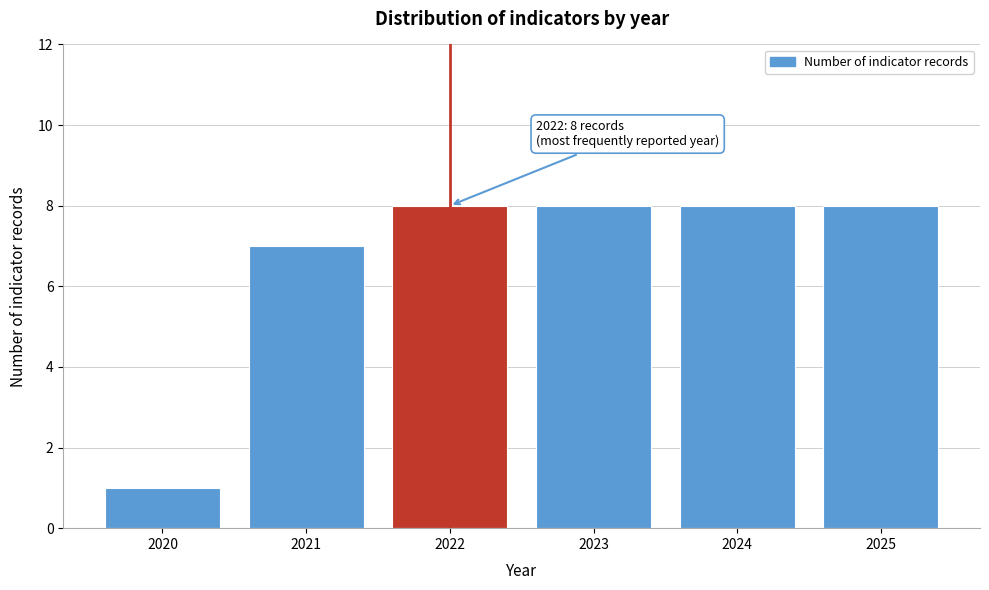

Reading right to left, list all the values displayed in this chart.

2025=8	2024=8	2023=8	2022=8	2021=7	2020=1